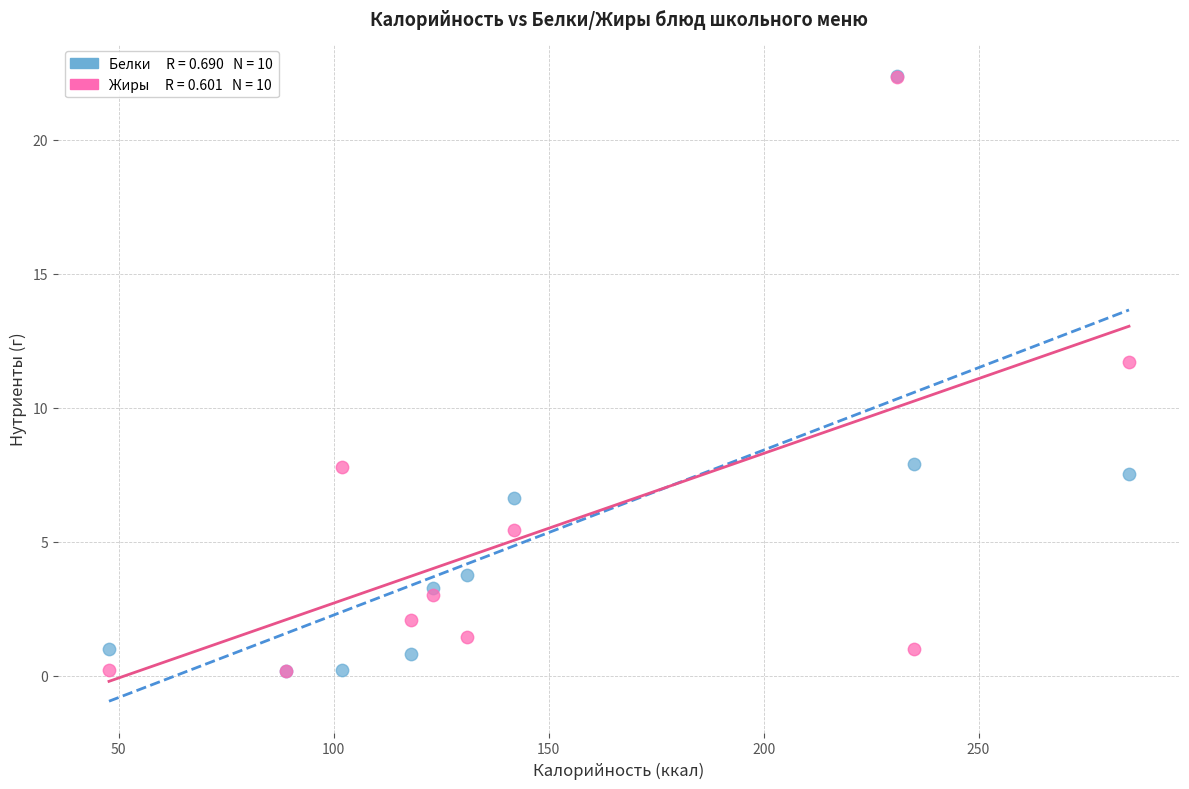

Across all series, what Y value is closest to 11?

11.7